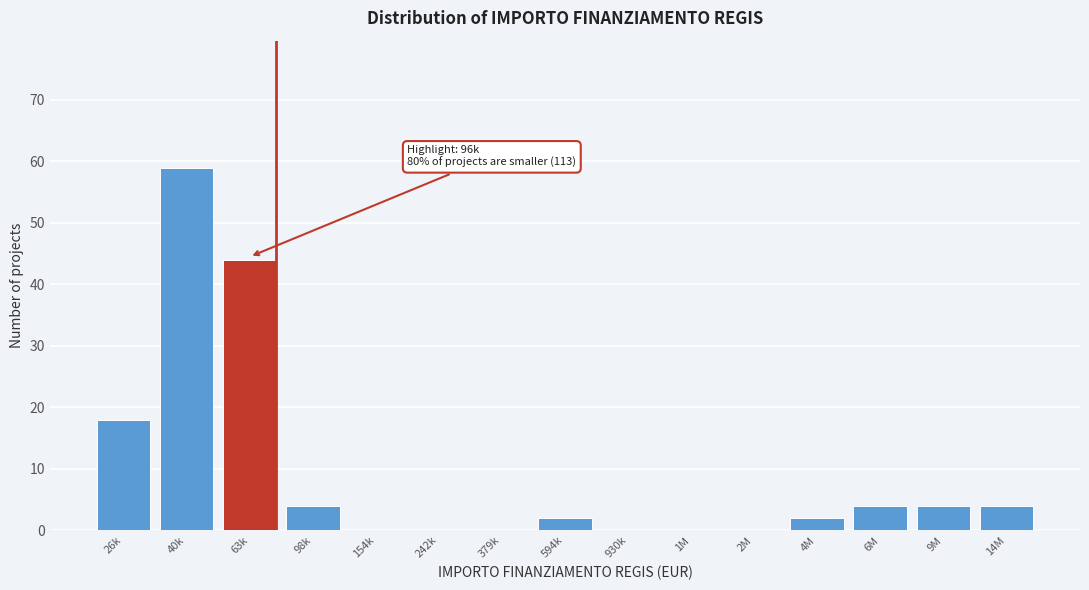

Reading left to right, transcribe all the data shown in this chart.

26k=18	40k=59	63k=44	98k=4	154k=0	242k=0	379k=0	594k=2	930k=0	1M=0	2M=0	4M=2	6M=4	9M=4	14M=4